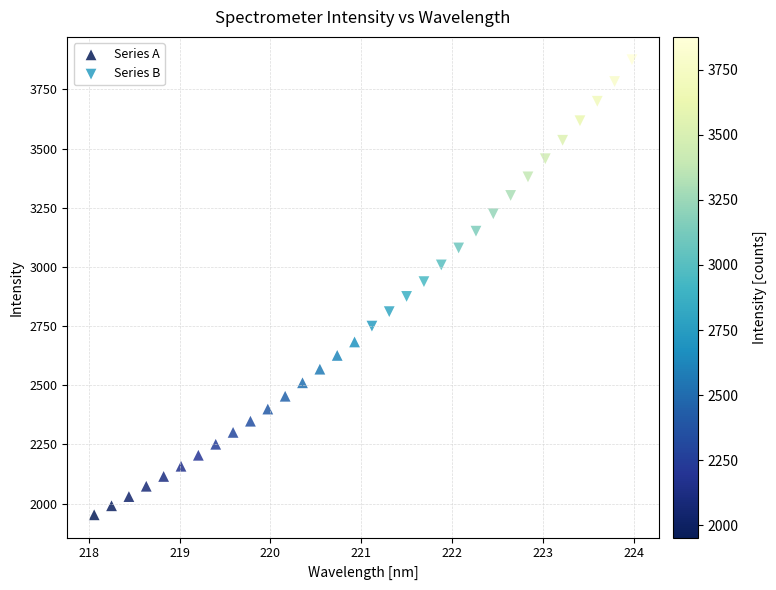

Which series contains the highest Y value?

Series B